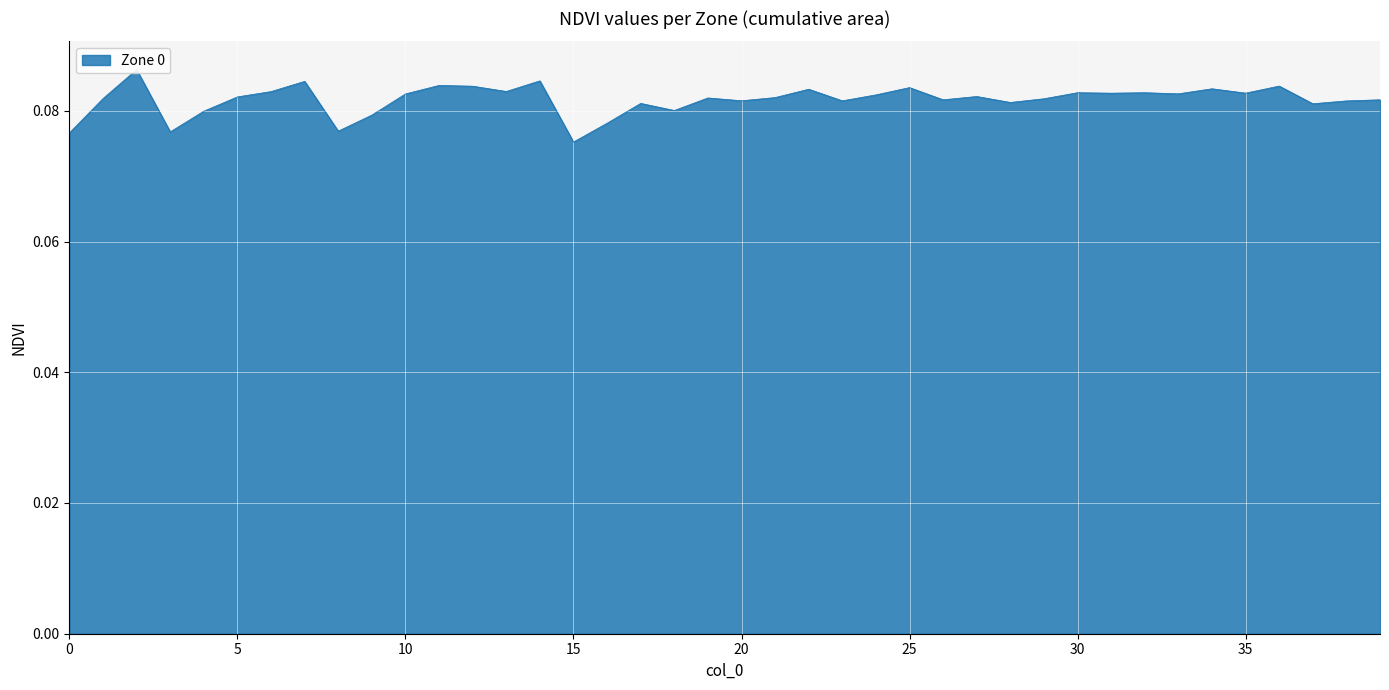

True or false: the data shows 0.1 at 15.

True